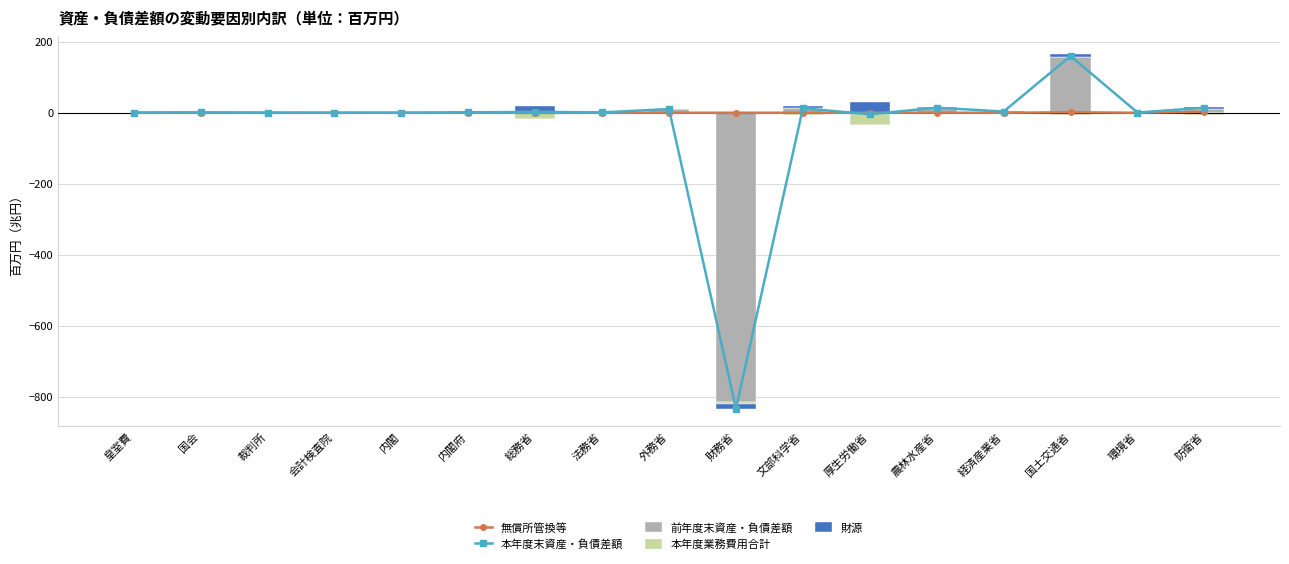

What is the highest value of the 財源 series?

31.6